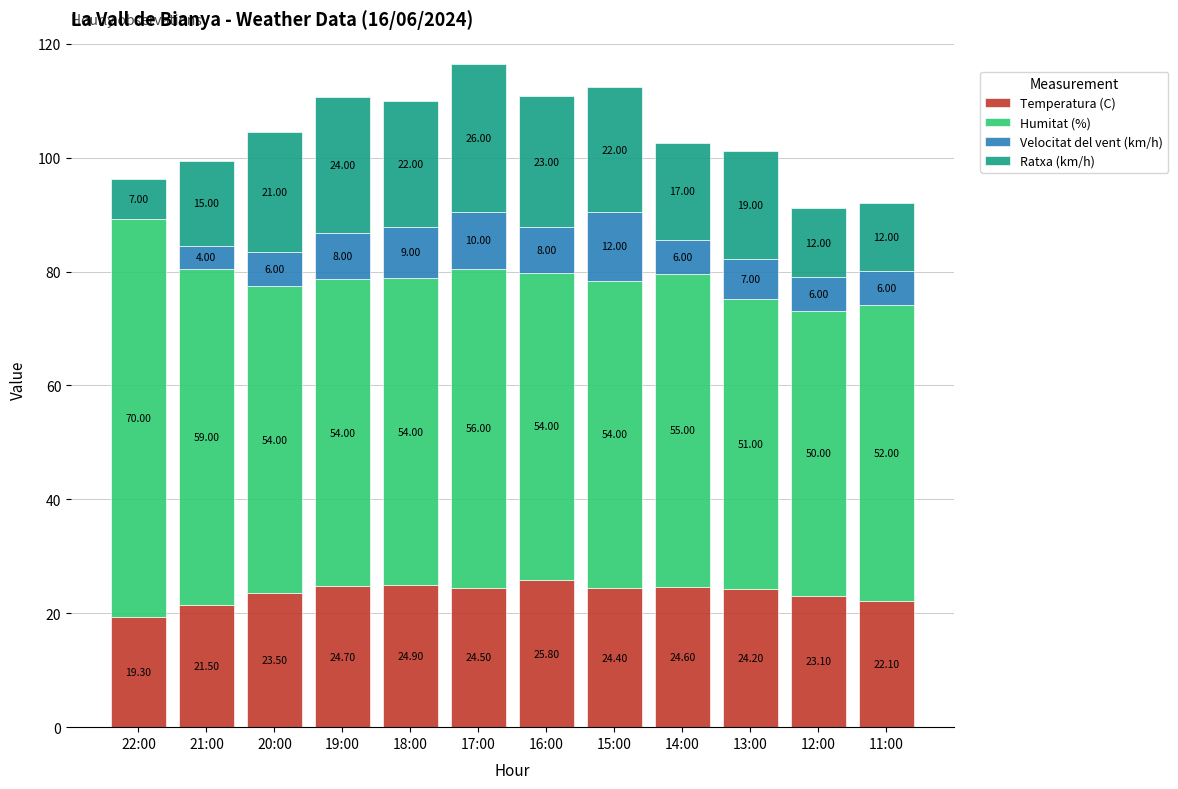

What is the approximate value of Temperatura (C) at 17:00?

24.5